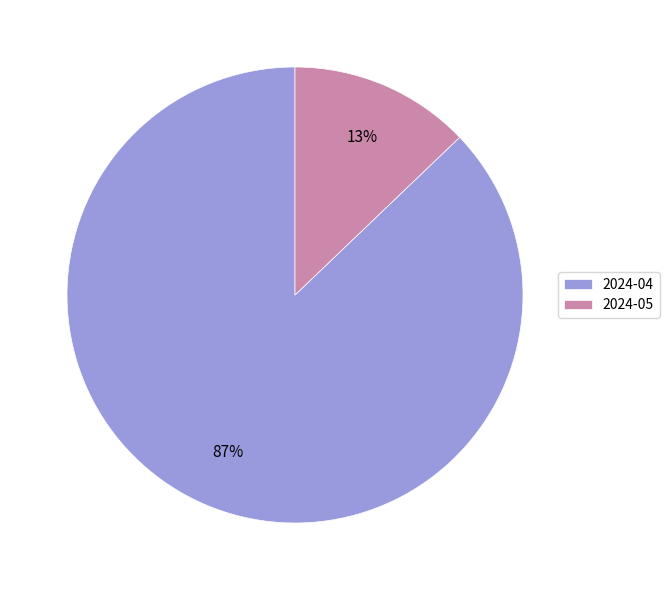

How many segments does this pie chart have?

2